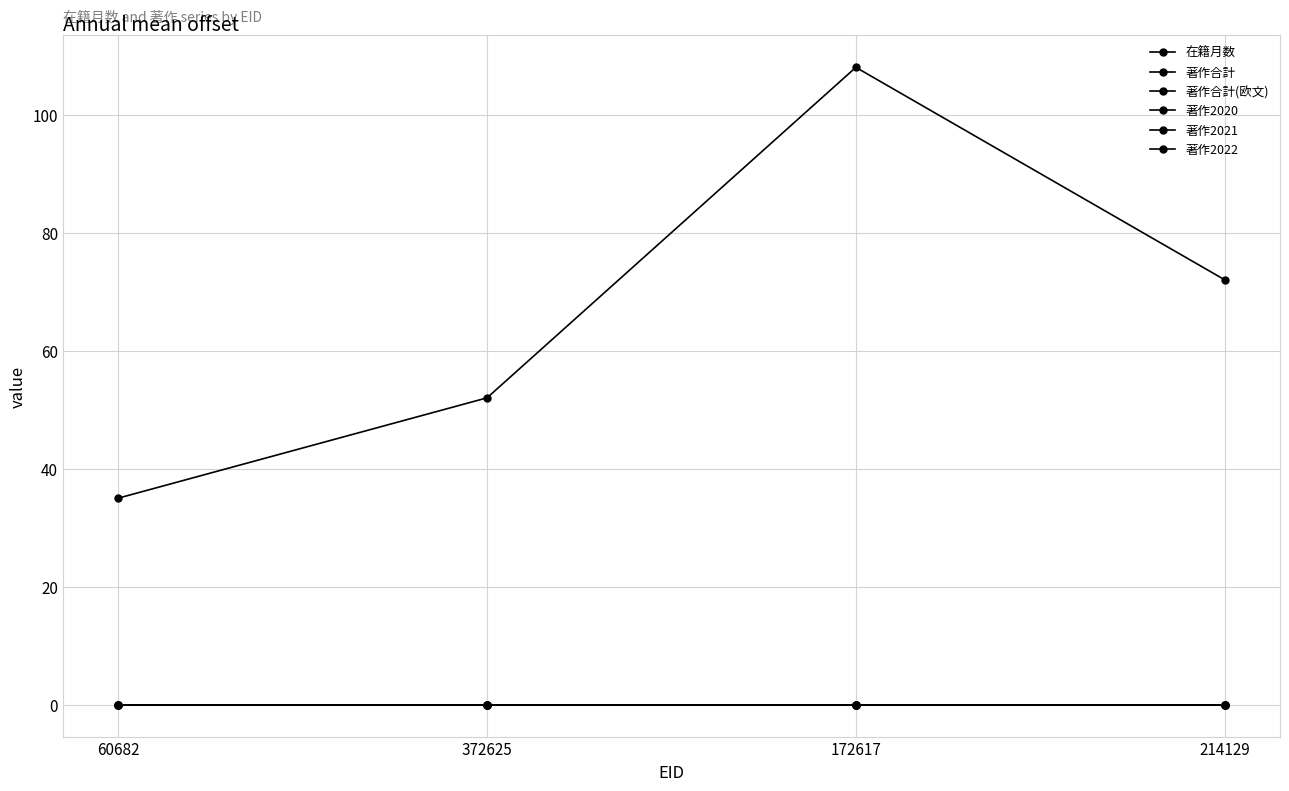

Does the chart have visible grid lines?

Yes